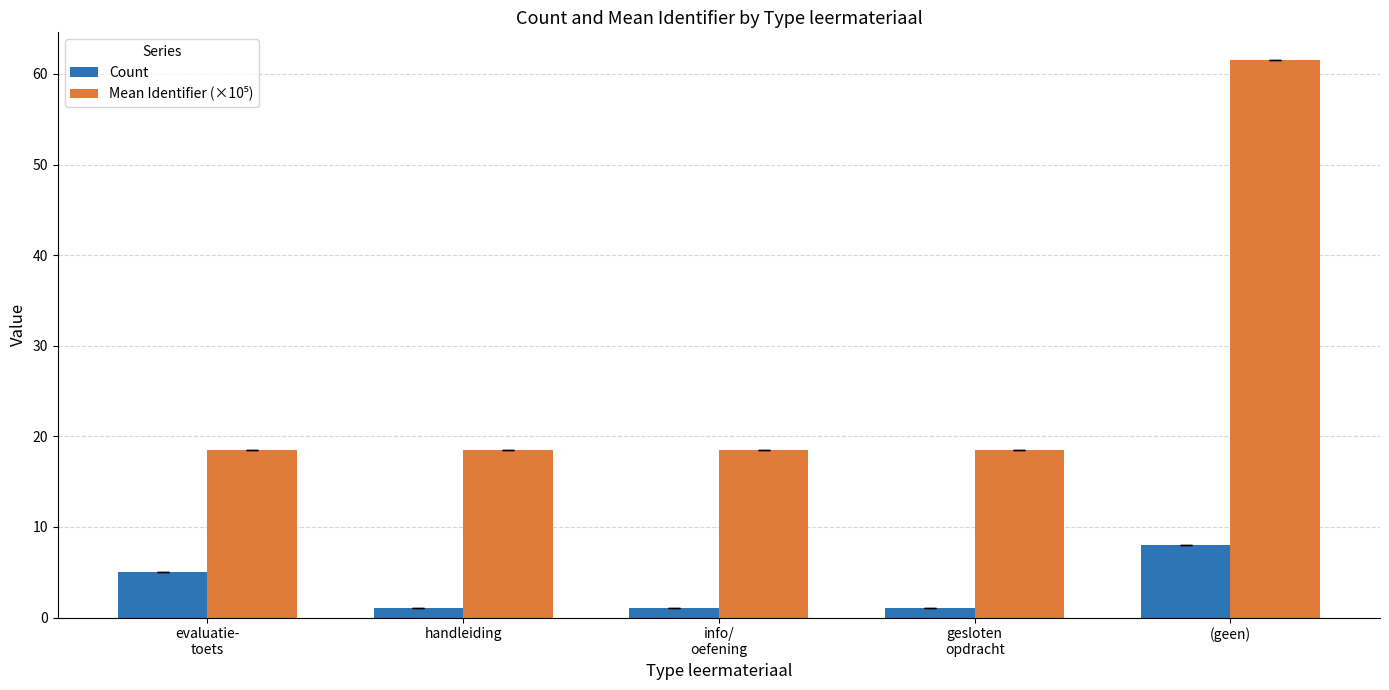

True or false: Count has a value of 1.0 at gesloten
opdracht.

True